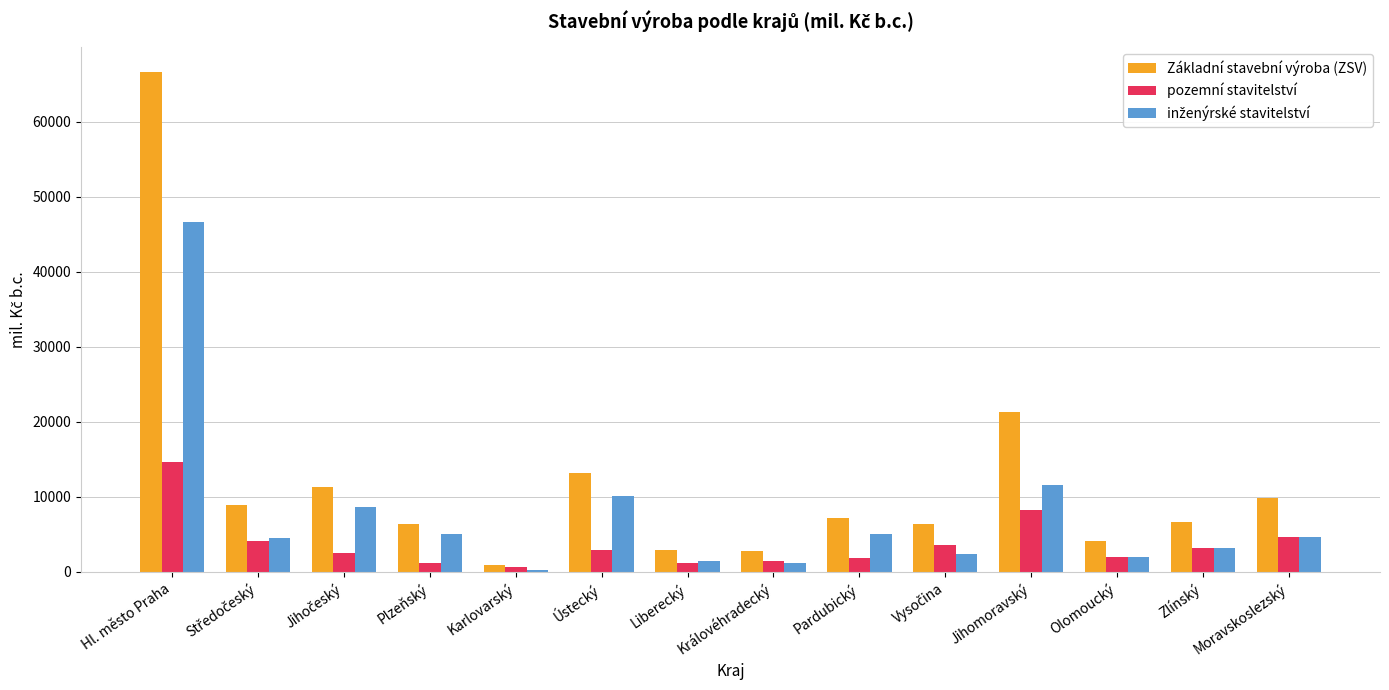

True or false: pozemní stavitelství has a value of 2196 at Moravskoslezský.

False